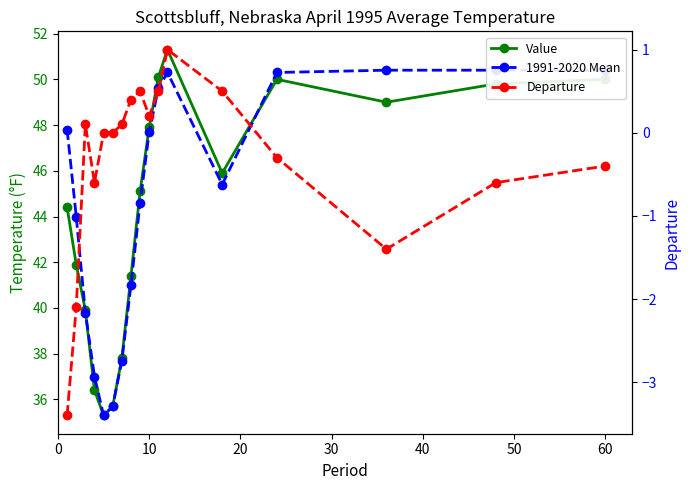

How many lines are shown in the chart?

3